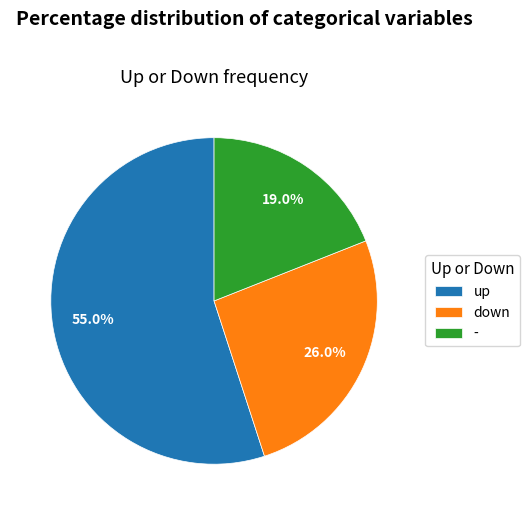

Rank the categories by value from highest to lowest.

up, down, -